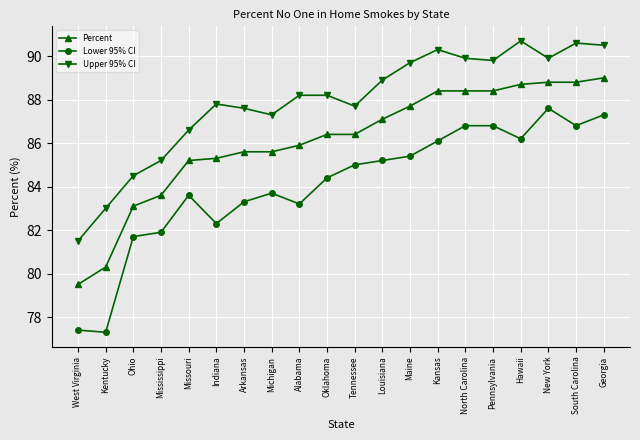

Which series has the largest total across all categories?

Upper 95% CI